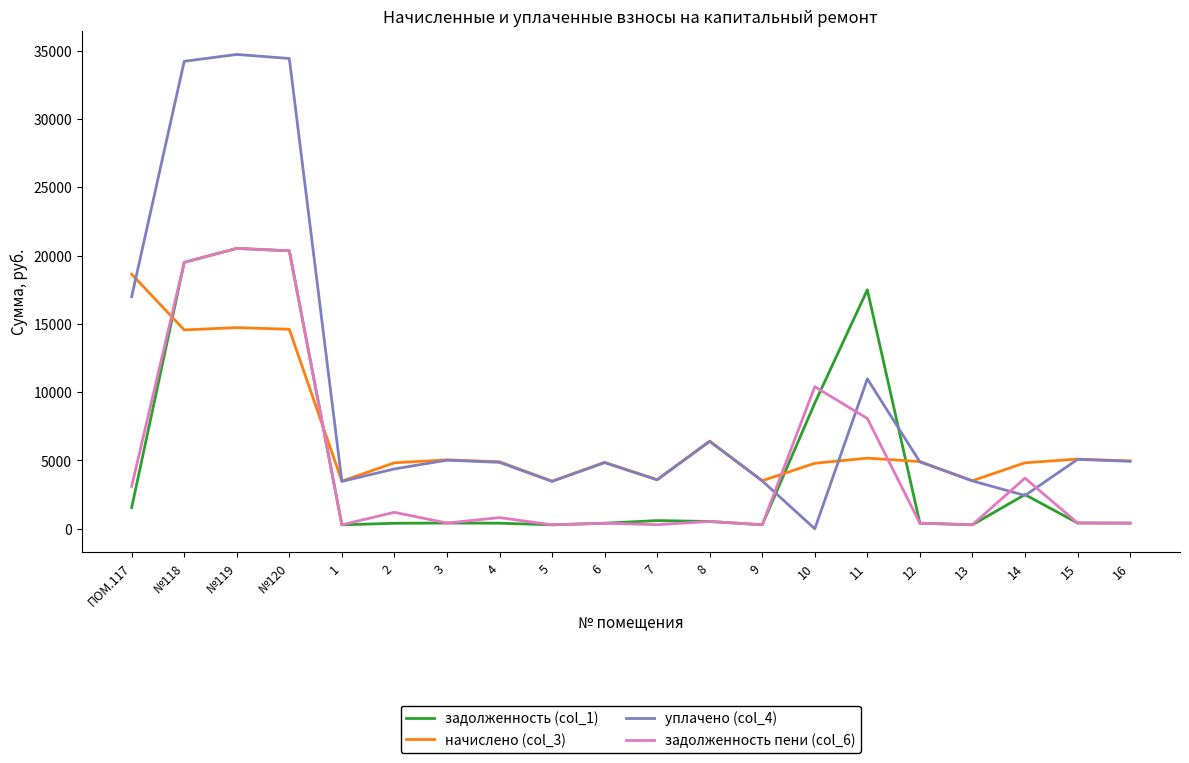

Which series has the largest total across all categories?

уплачено (col_4)